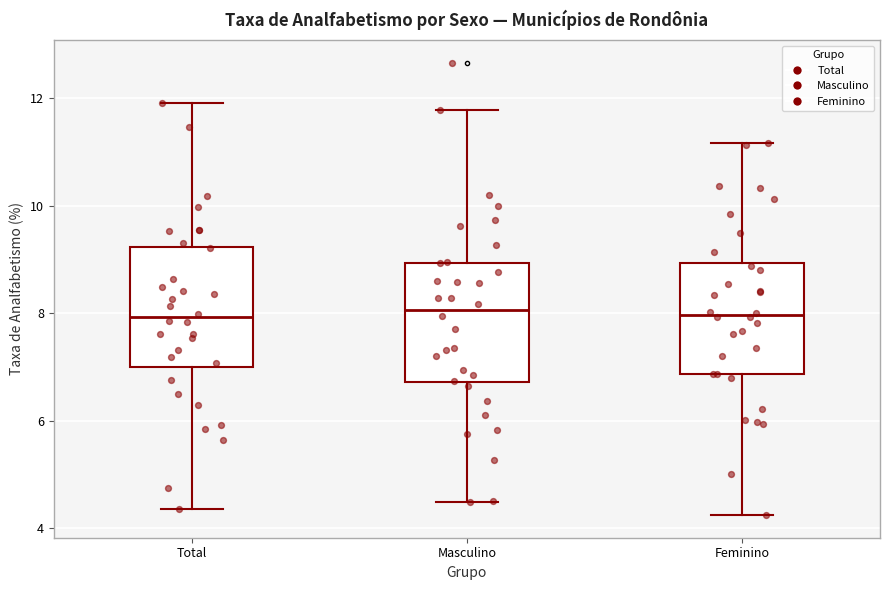

Reading left to right, transcribe this box plot: for each box, give where its median line is, the range the box spans, and where its two whiskers end, as read against the y-axis. The values are not printed on the chart, so give them approximately, as read against the axis.

Total: median 8.0, box 7.0 to 9.2, whiskers 4.4 to 12.0
Masculino: median 8.0, box 6.8 to 9.0, whiskers 4.4 to 11.8
Feminino: median 8.0, box 6.8 to 9.0, whiskers 4.2 to 11.2